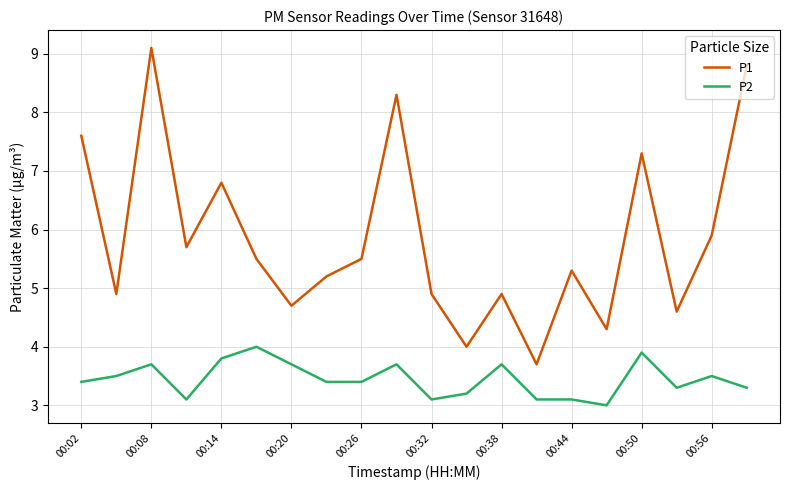

What is the smallest value displayed?

3.0